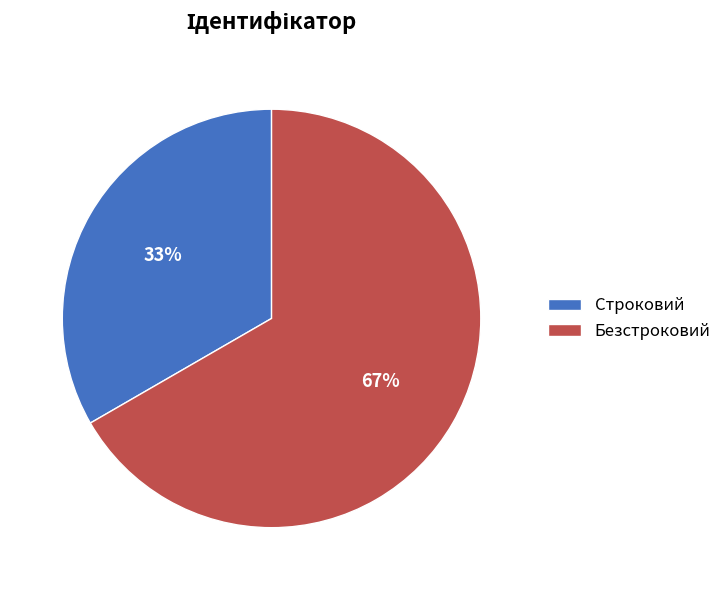

To the nearest percent, what portion does Безстроковий represent?

67%